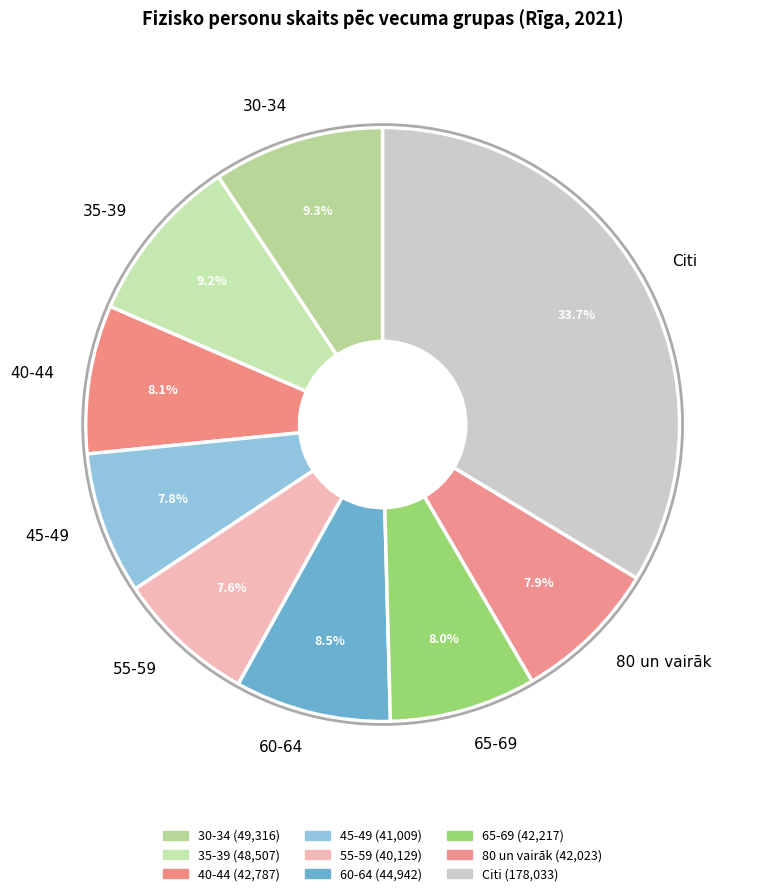

Is the sum of 35-39 and 80 un vairāk greater than half?

No